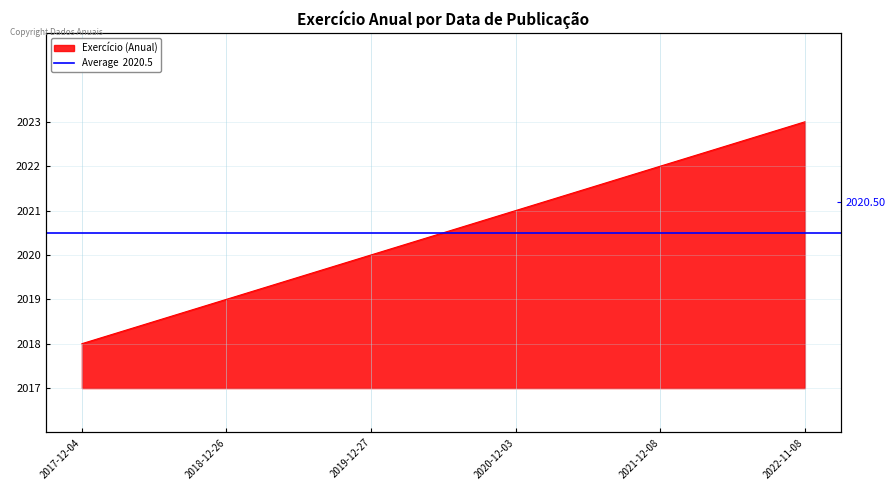

Which label corresponds to the smallest value in the chart?

2017-12-04